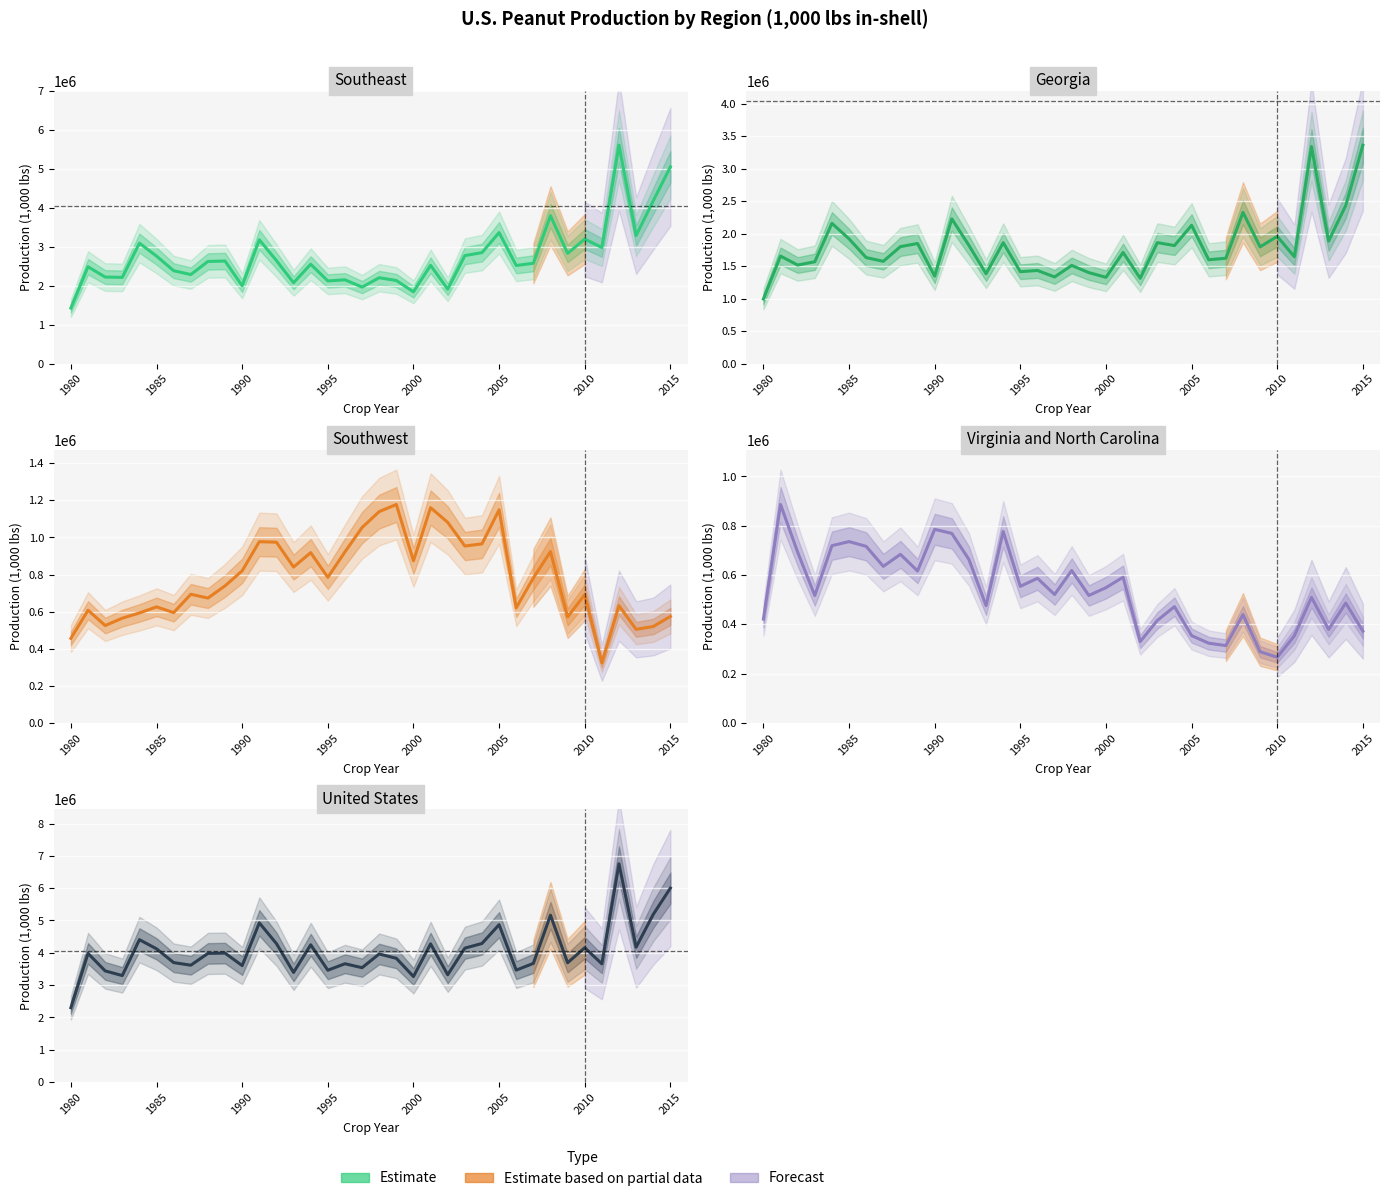

How many interior local peaks does the GA series have?

13